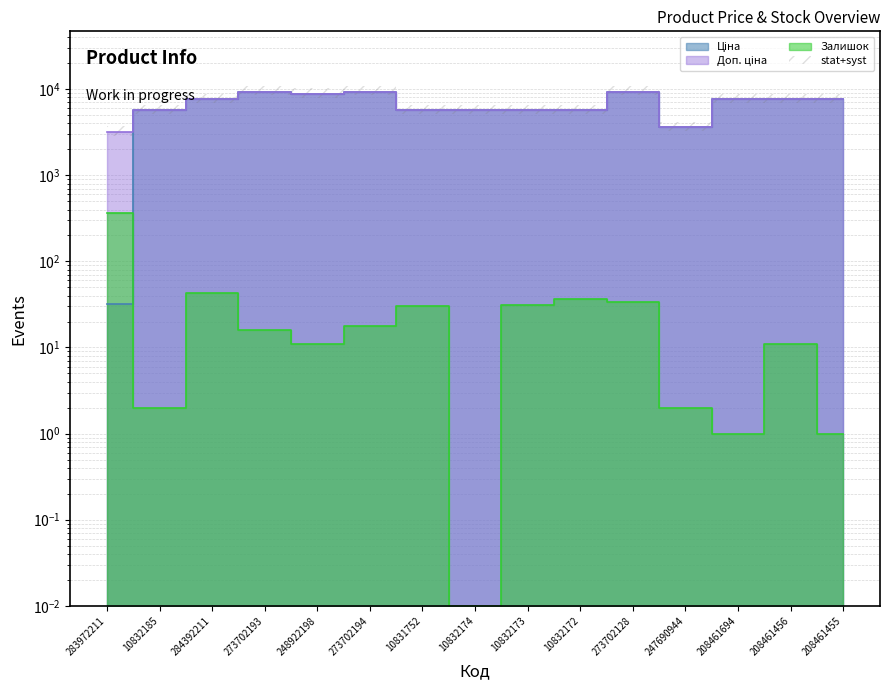

Which category has the lowest value across all series?

10832174